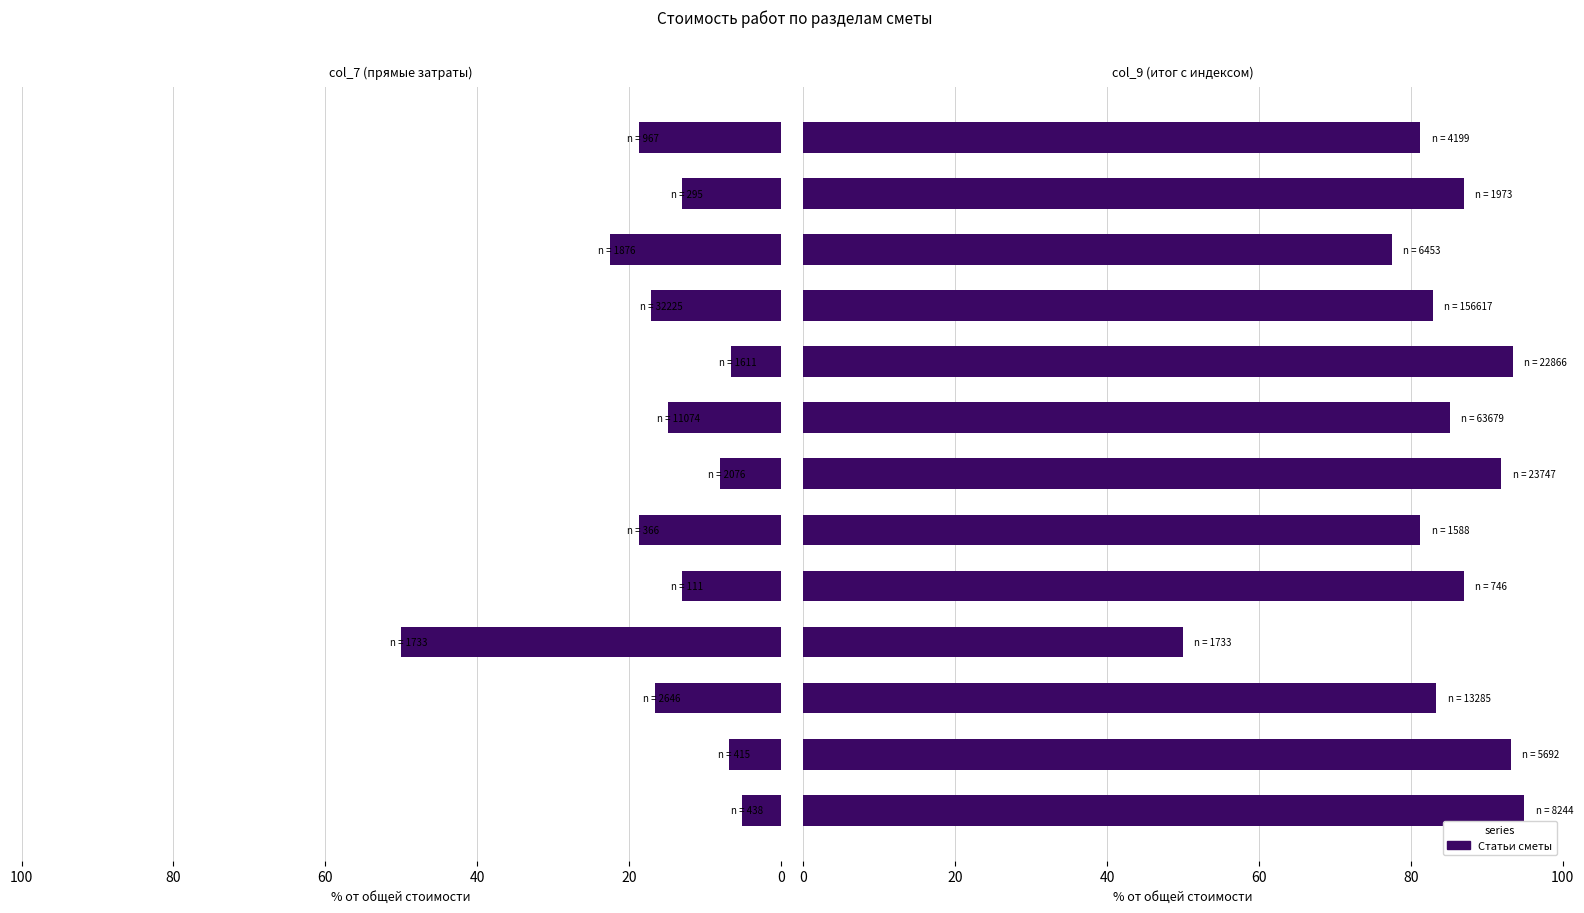

What is the average value of the col_7 (прямые затраты) series?

16.2